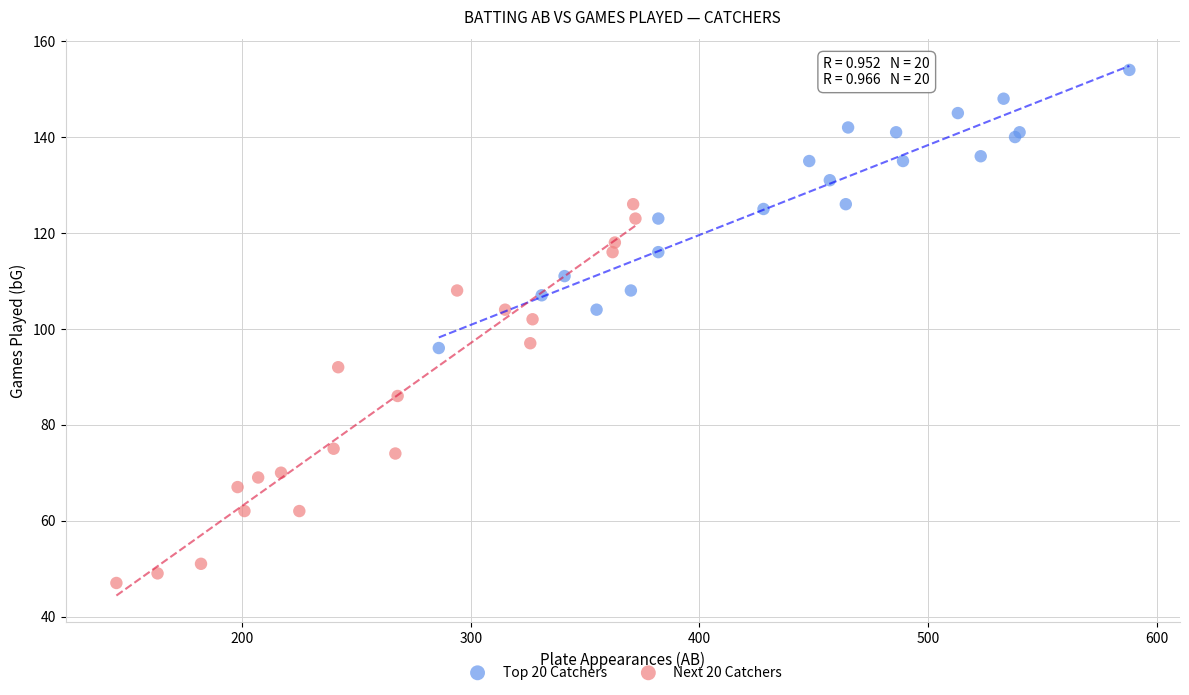

What are all the series names shown in the legend?

Top 20 Catchers, Next 20 Catchers